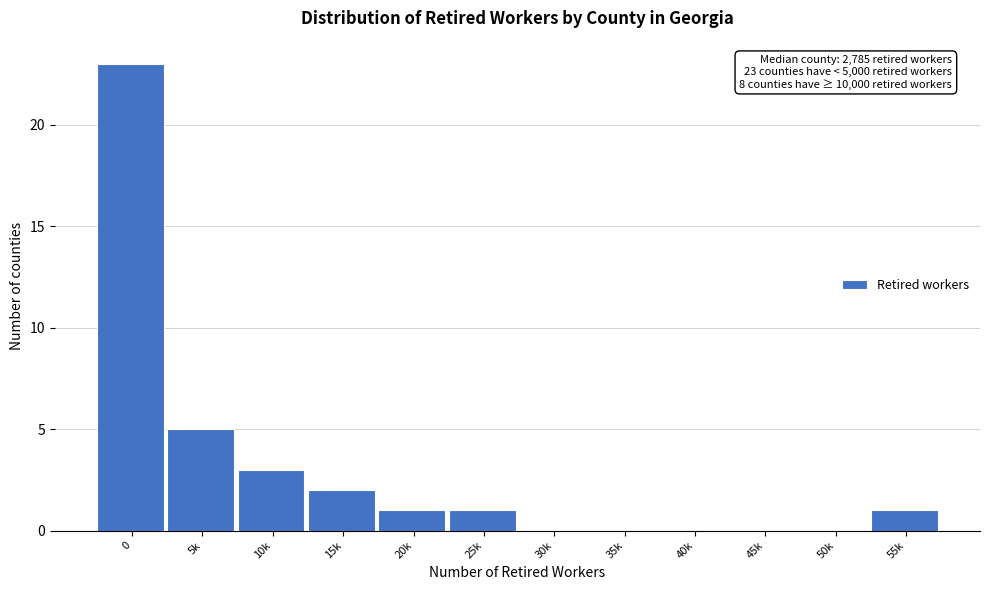

Reading left to right, what are all the values shown in this chart?

0=23	5k=5	10k=3	15k=2	20k=1	25k=1	30k=0	35k=0	40k=0	45k=0	50k=0	55k=1